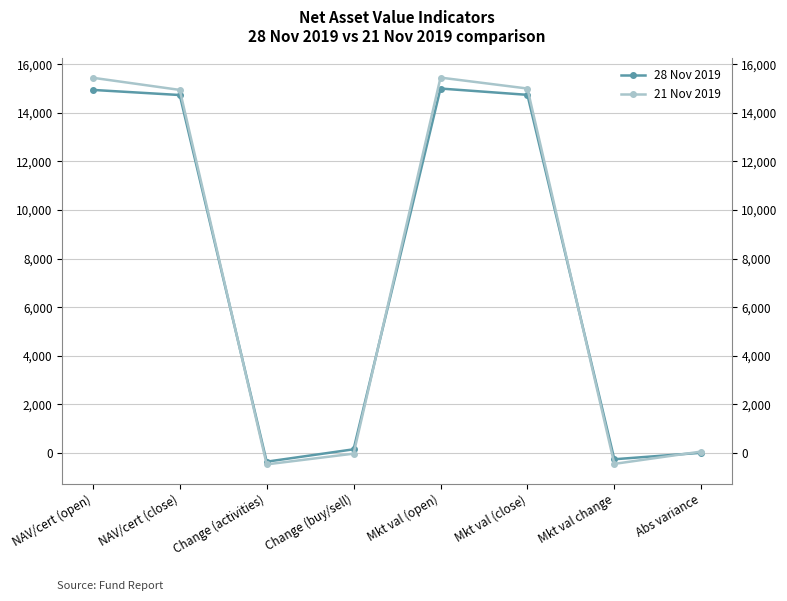

What position from the right is Abs variance?

1